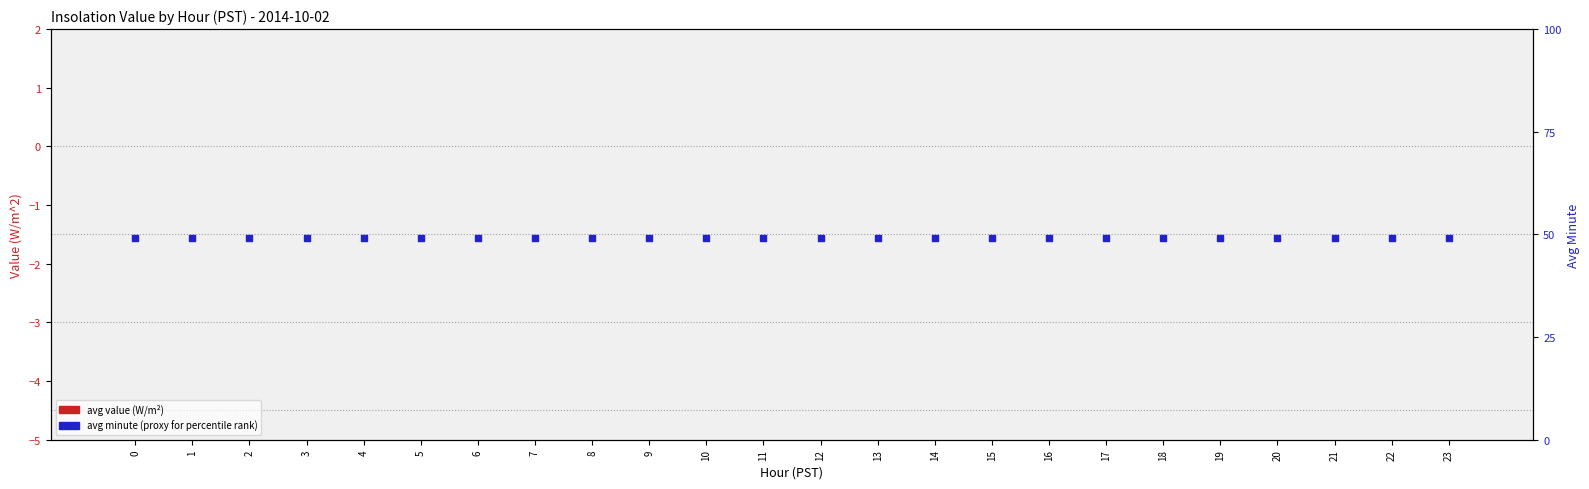

Which series has the largest total across all categories?

avg minute (proxy for percentile rank)